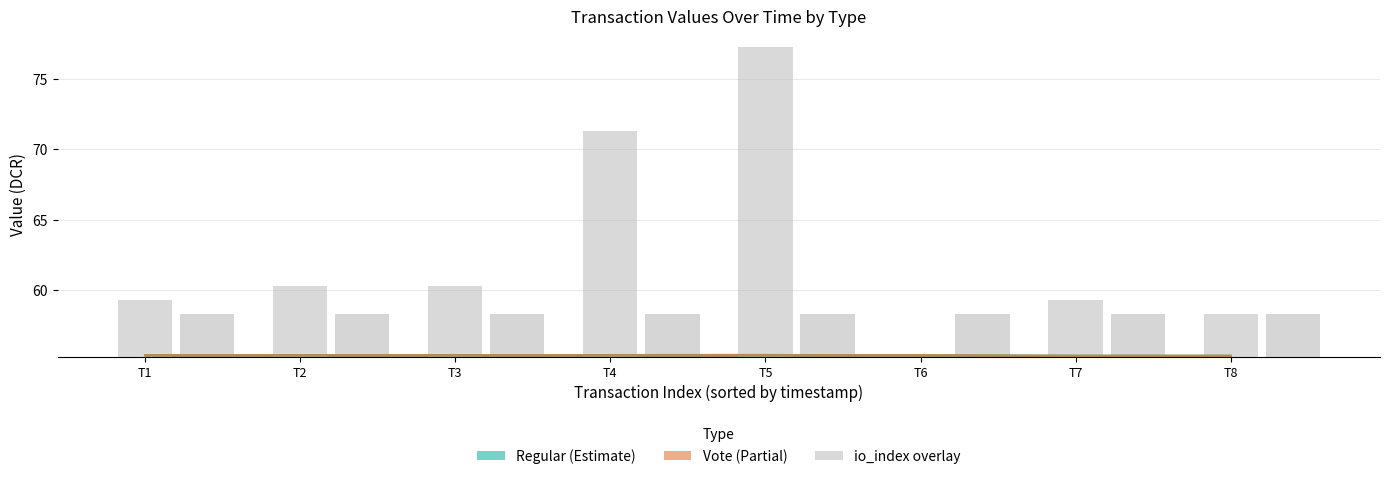

Reading left to right, what are all the values shown in this chart?

io_index (Regular): 4	5	5	16	22	0	4	3
io_index (Vote): 3	3	3	3	3	3	3	3